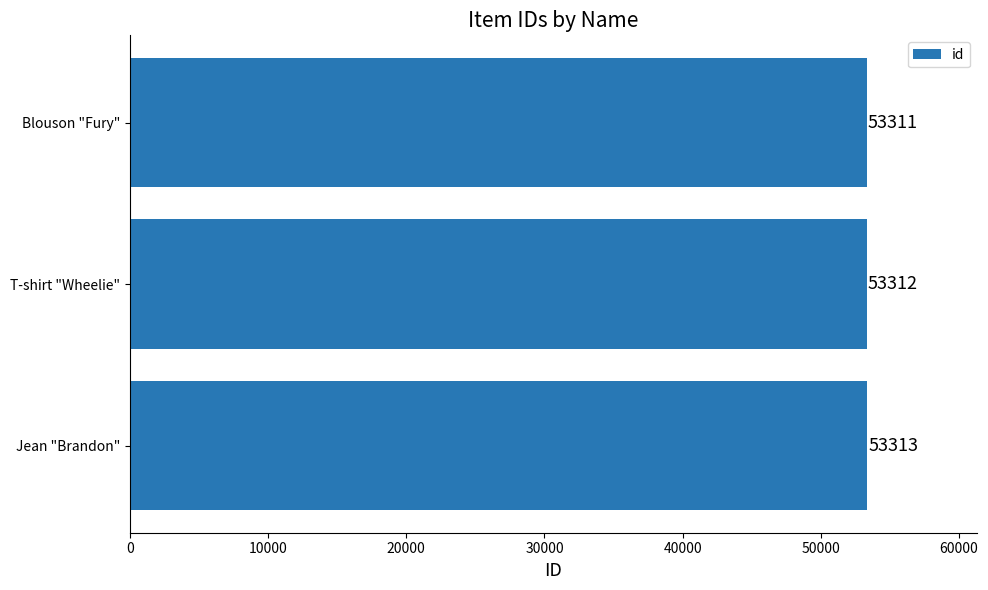

Are the bars horizontal?

Yes